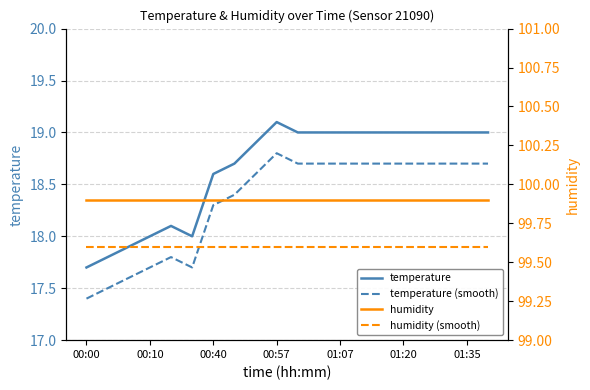

What is the minimum value for temperature (smooth)?

17.4